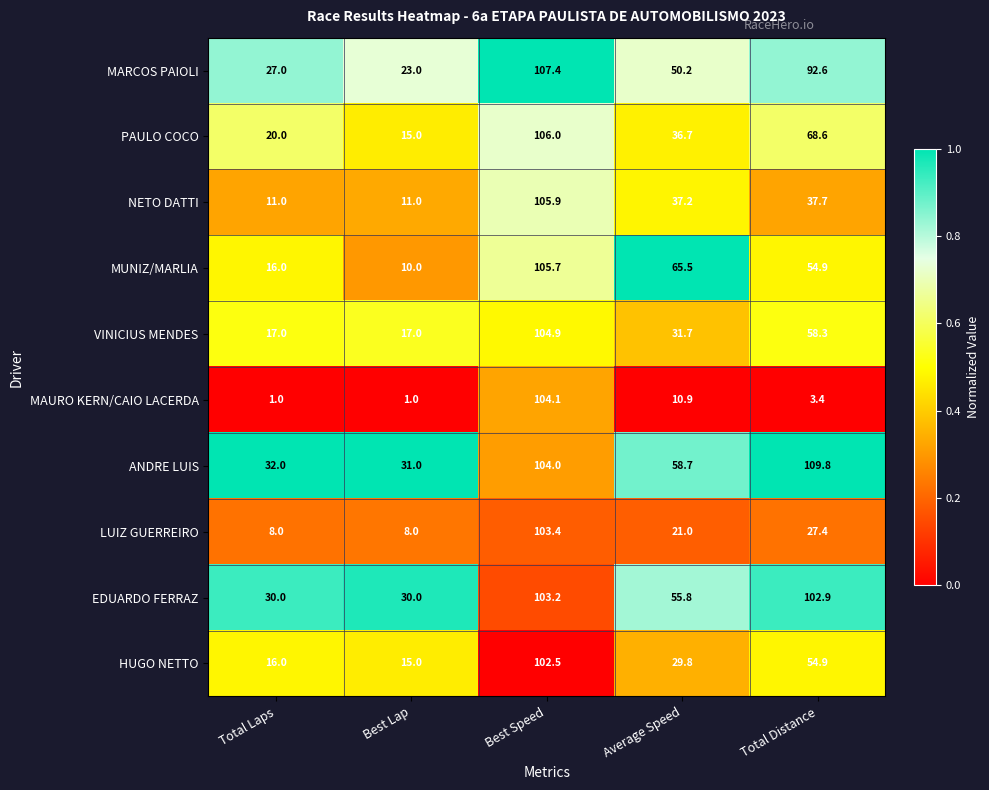

List the labels in order of MARCOS PAIOLI value, smallest first.

Best Lap, Total Laps, Average Speed, Total Distance, Best Speed